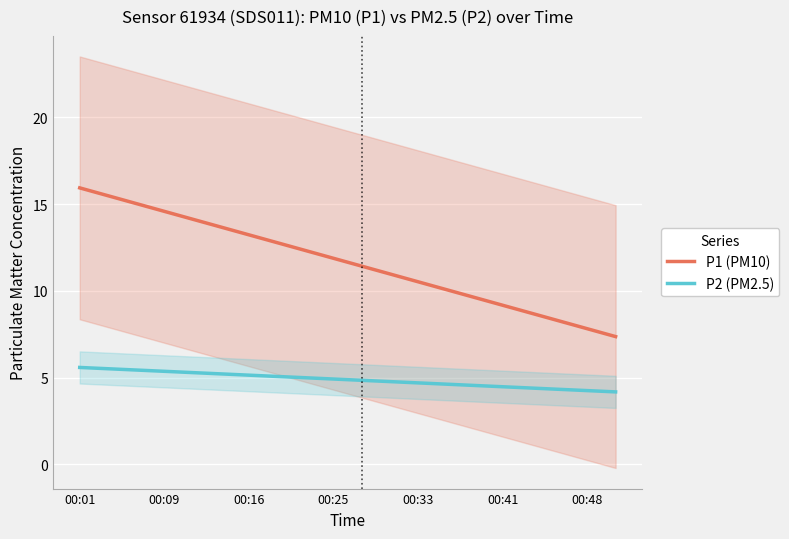

Rank the series by their average value, from lowest to highest.

P2 (PM2.5), P1 (PM10)